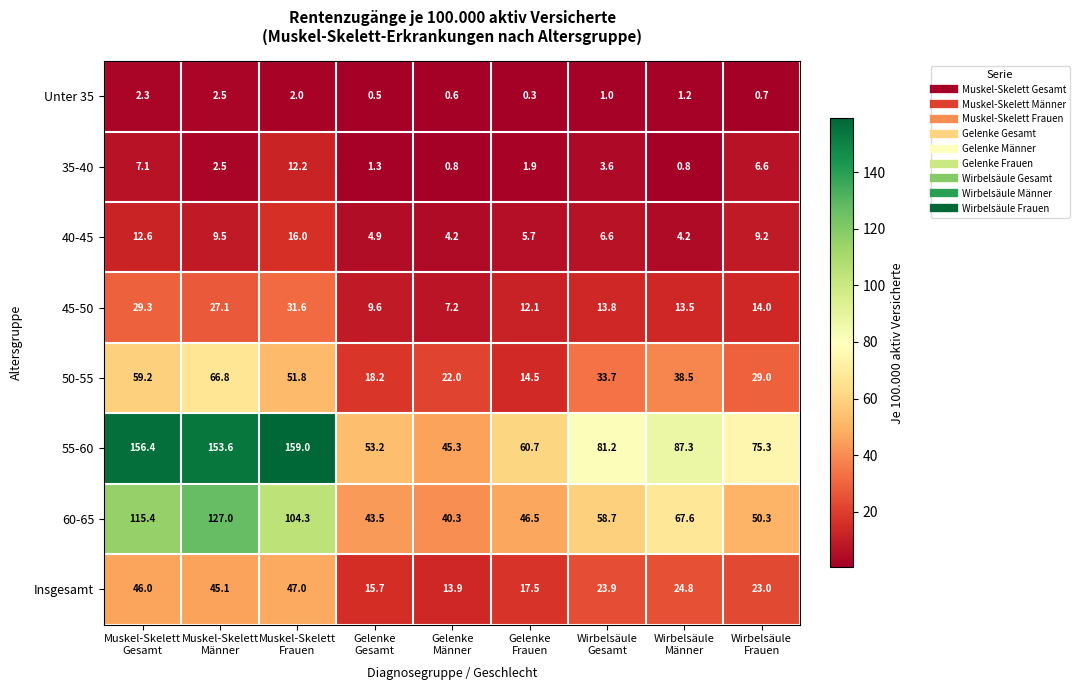

What is the greatest value displayed?

159.0